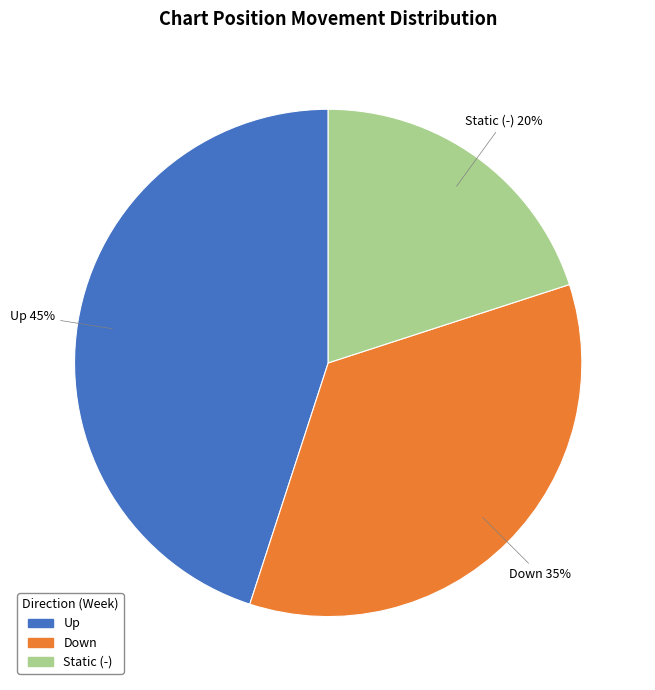

Does any single category account for the majority?

No